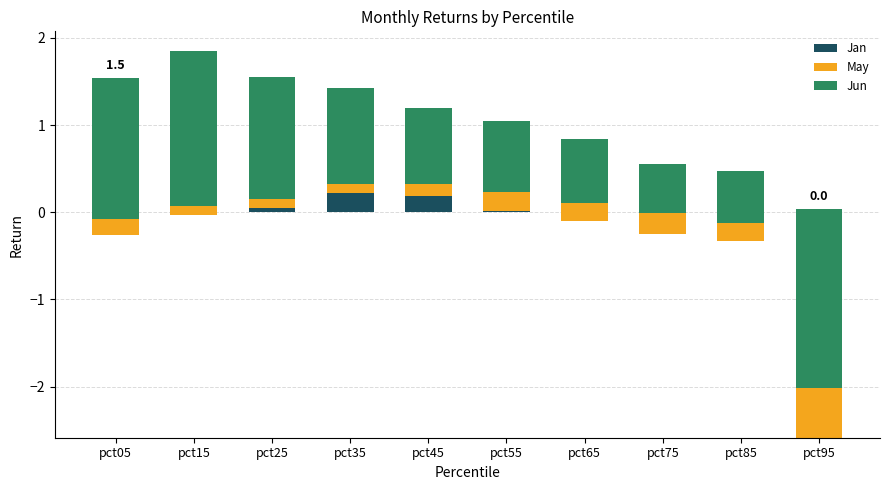

What is the difference between the Jun values at pct95 and pct45?

1.2